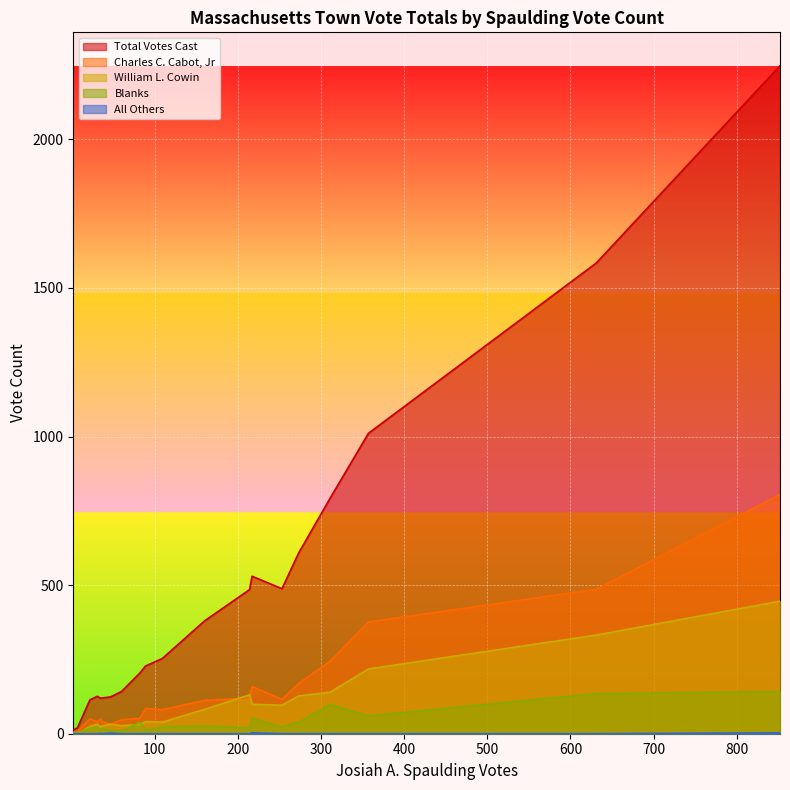

Which series has the largest total across all categories?

Total Votes Cast